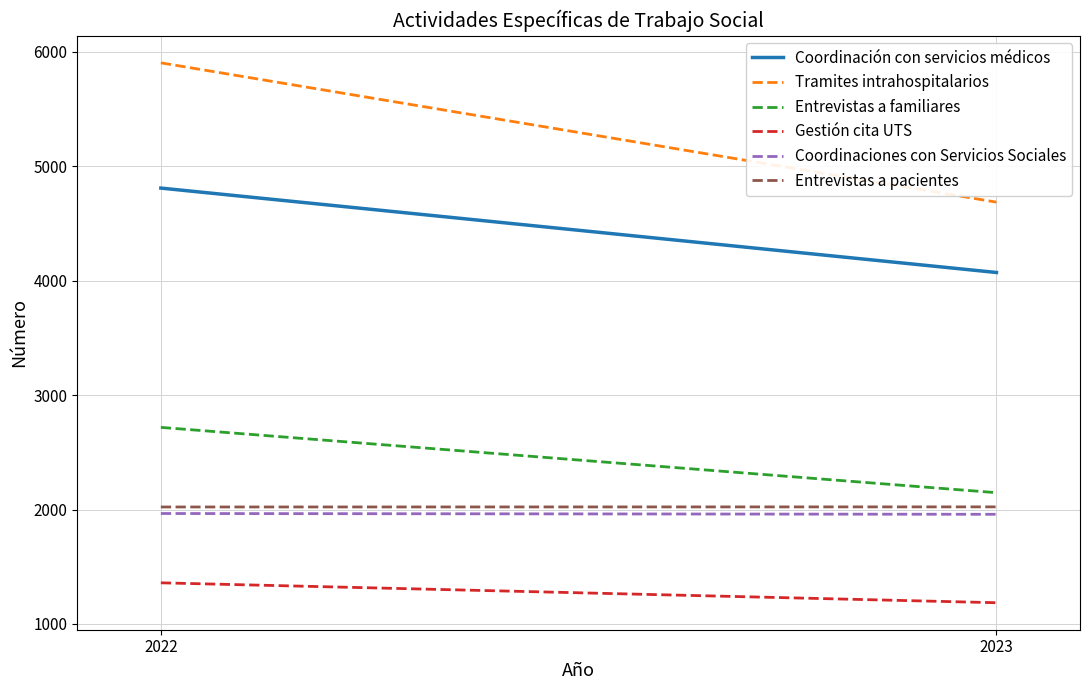

Which series has the widest spread of values?

Tramites intrahospitalarios